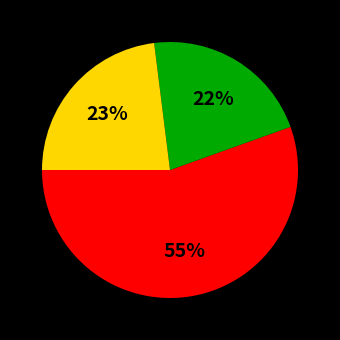

To the nearest percent, what is the average slice percentage?

33%